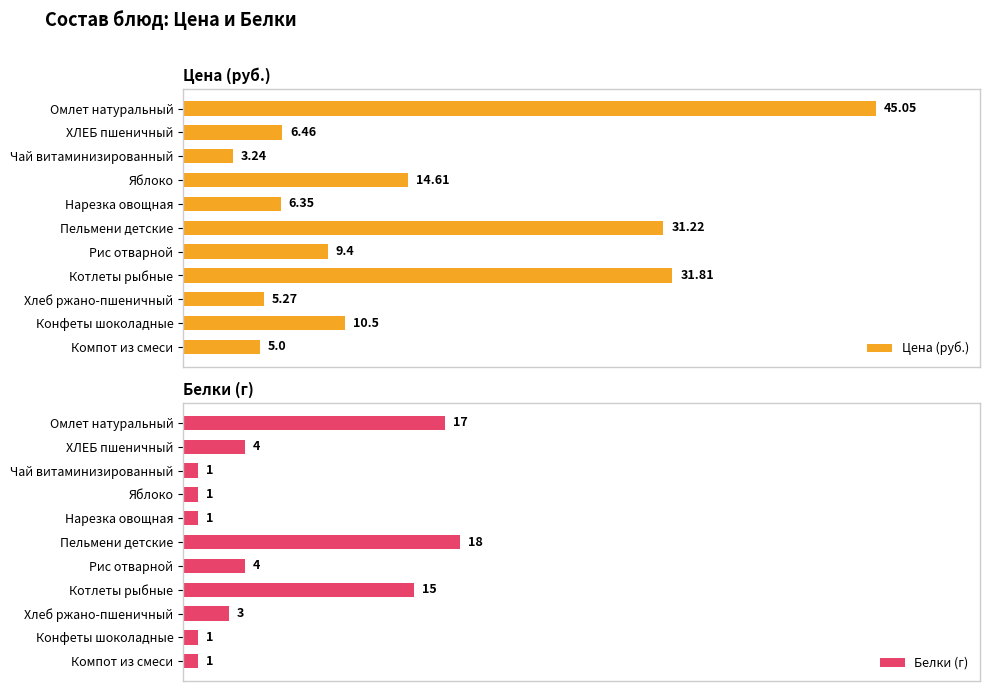

Reading right to left, what are all the values shown in this chart?

Цена (руб.): 5.0	10.5	5.3	31.8	9.4	31.2	6.3	14.6	3.2	6.5	45.0
Белки (г): 1.0	1.0	3.0	15.0	4.0	18.0	1.0	1.0	1.0	4.0	17.0